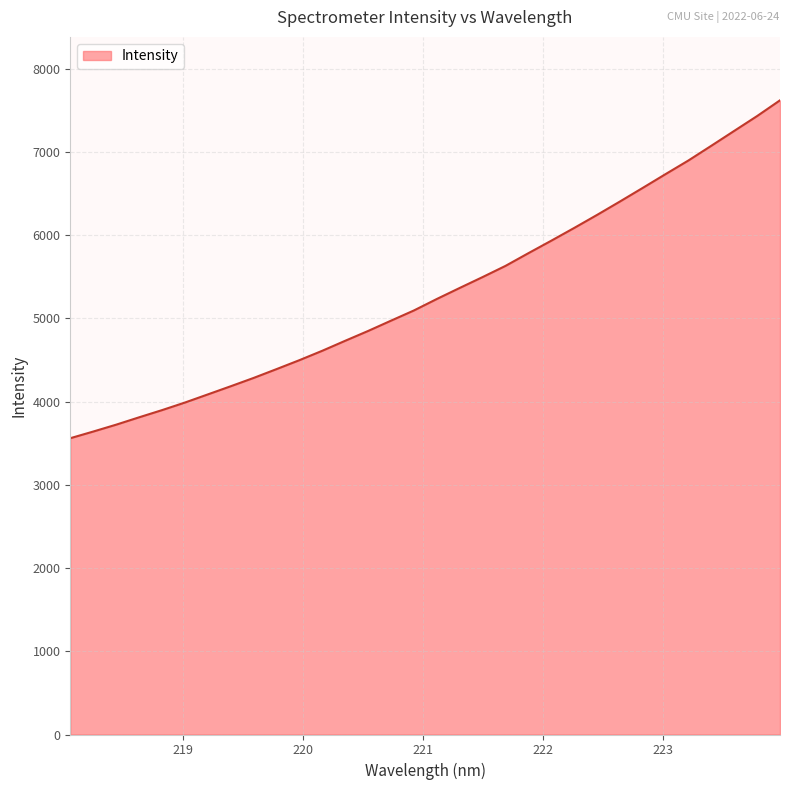

What is the difference between the maximum and minimum values?

4059.7